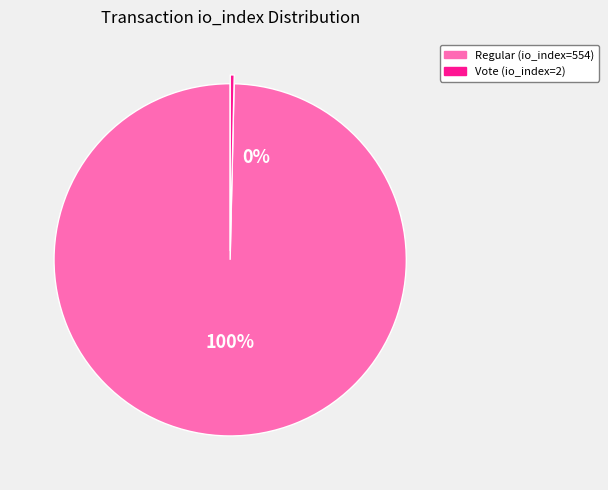

What is the smallest slice in the pie chart?

Vote (io_index=2)